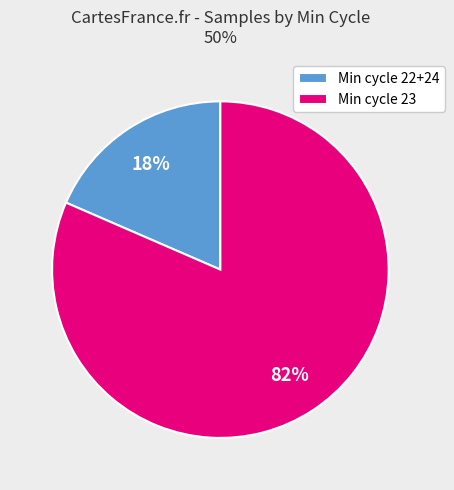

The Min cycle 23 slice represents 82% of the pie. True or false?

True